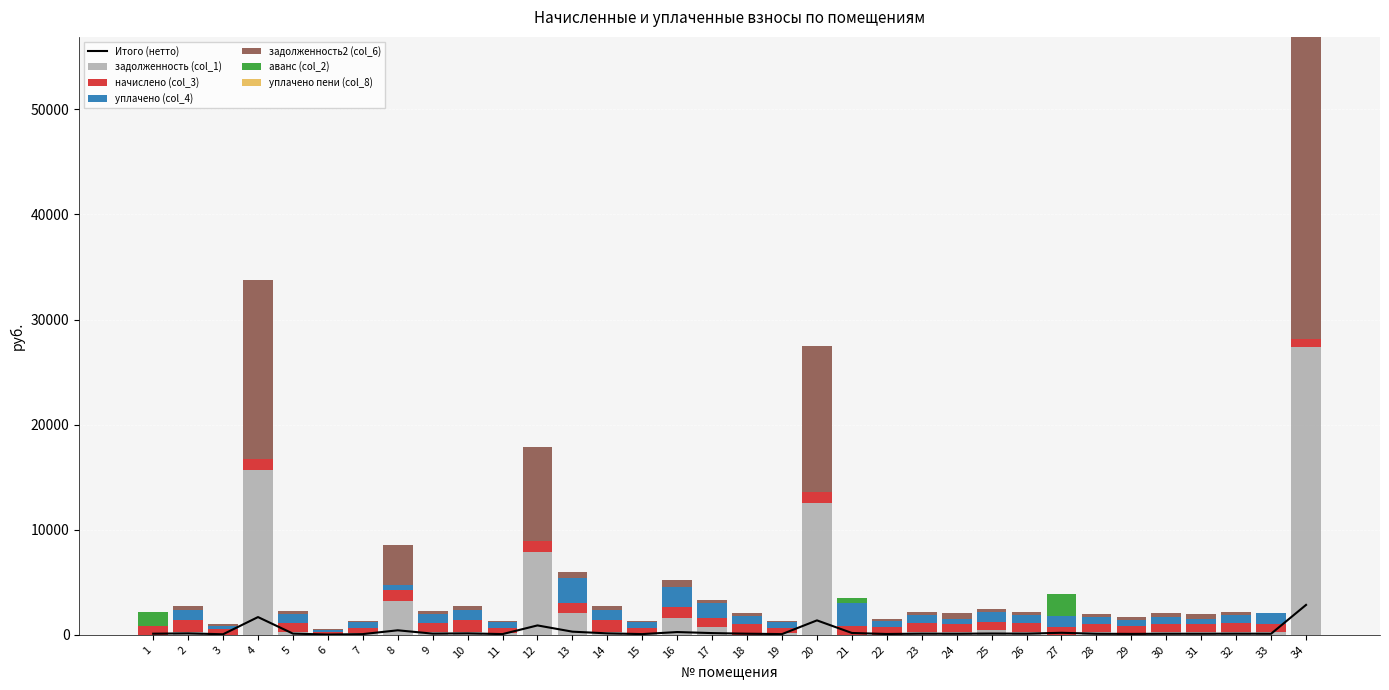

Which series has the largest total across all categories?

задолженность2 (col_6)